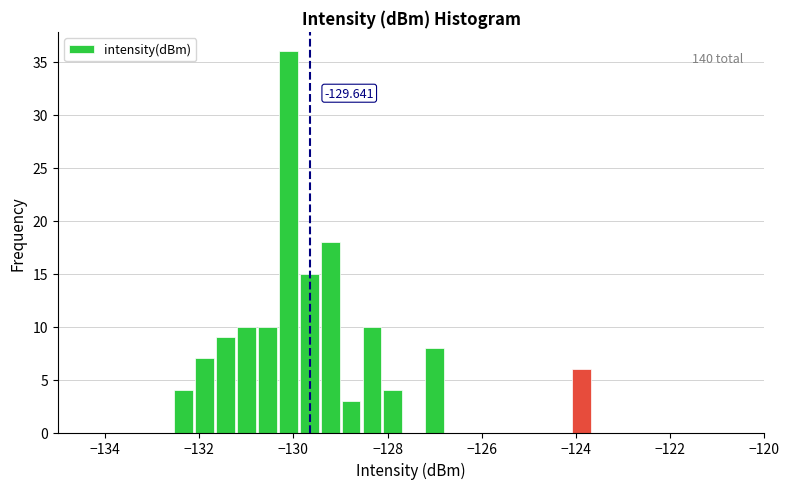

Around what value on the x-axis is the tallest bar? Give the approximate position of its centre, as read against the axis.

-130.2